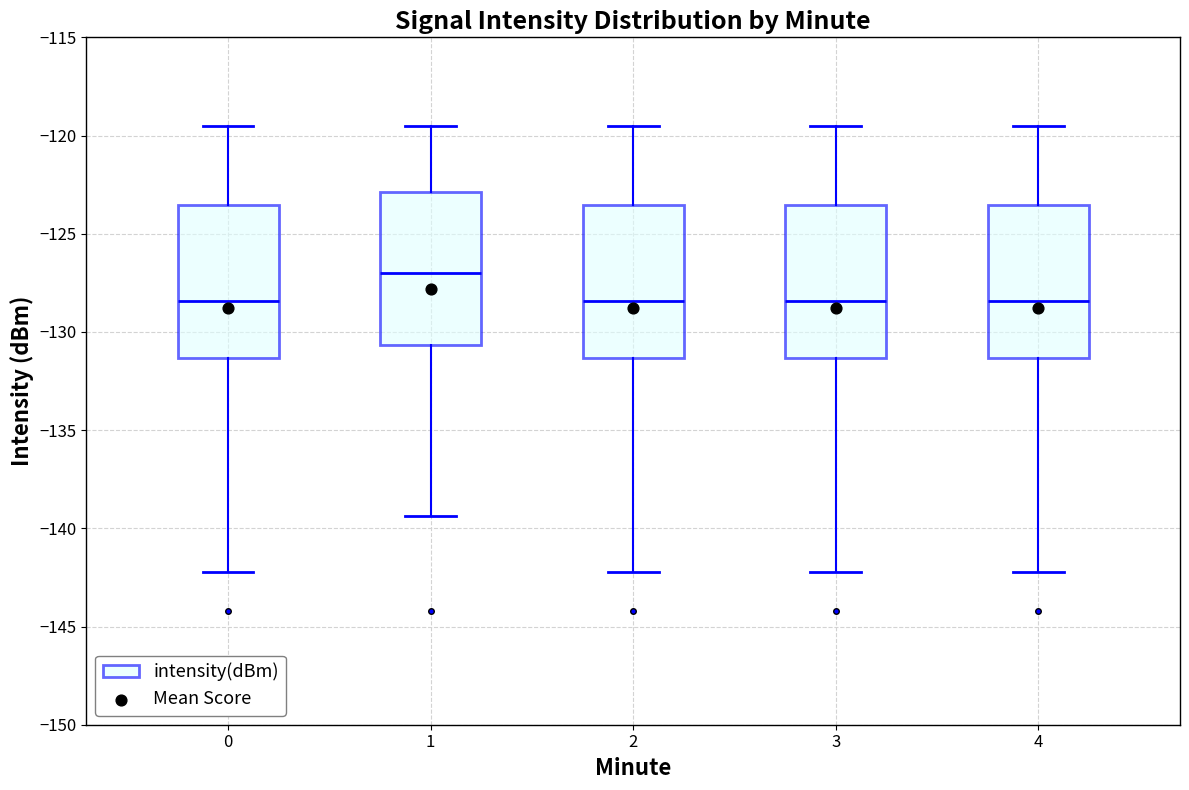

Reading left to right, transcribe this box plot: for each box, give where its median line is, the range the box spans, and where its two whiskers end, as read against the y-axis. The values are not printed on the chart, so give them approximately, as read against the axis.

0: median -128.5, box -131.5 to -123.5, whiskers -142.0 to -119.5
1: median -127.0, box -130.5 to -123.0, whiskers -139.5 to -119.5
2: median -128.5, box -131.5 to -123.5, whiskers -142.0 to -119.5
3: median -128.5, box -131.5 to -123.5, whiskers -142.0 to -119.5
4: median -128.5, box -131.5 to -123.5, whiskers -142.0 to -119.5